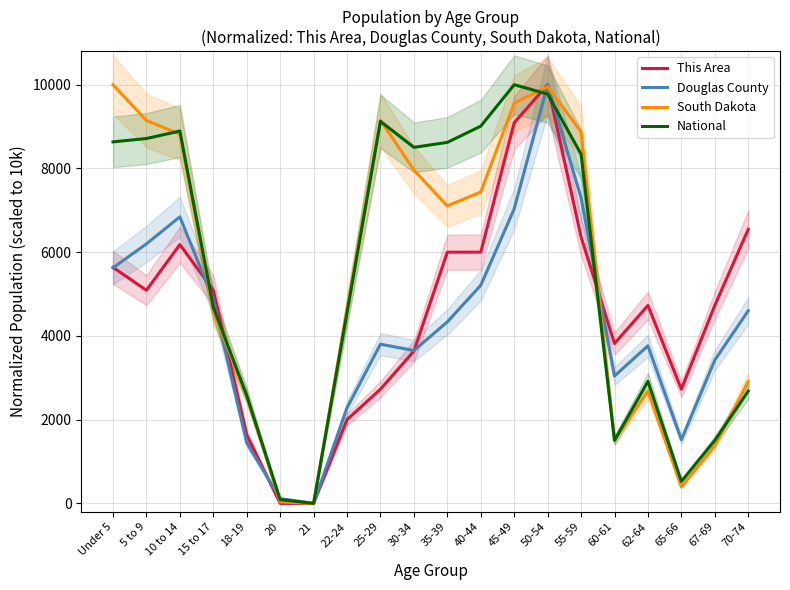

Between which two adjacent categories do Douglas County and This Area first intersect?

Under 5 and 5 to 9